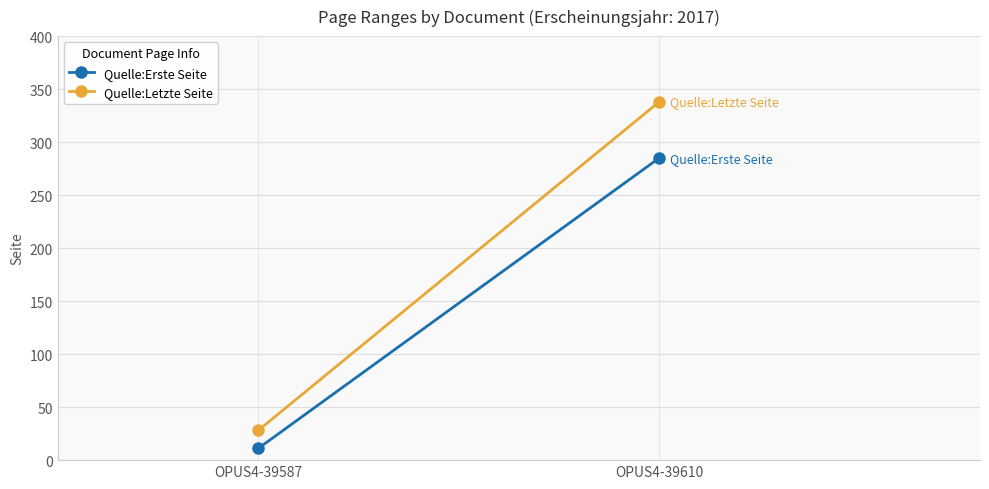

Which series changed the most between OPUS4-39587 and OPUS4-39610?

Quelle:Letzte Seite